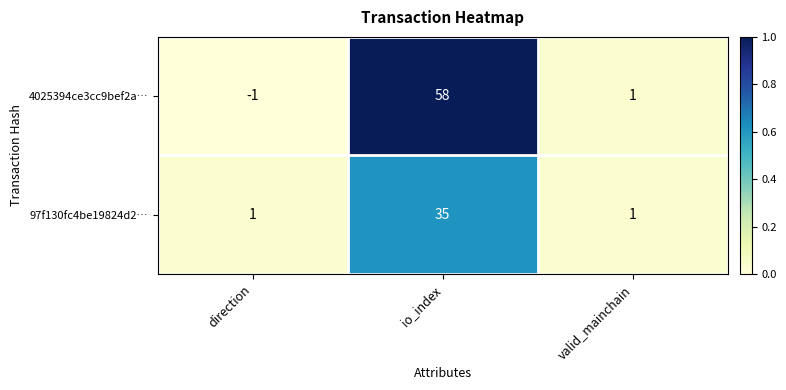

Between direction and io_index, which series saw the biggest shift?

4025394ce3cc9bef2a…